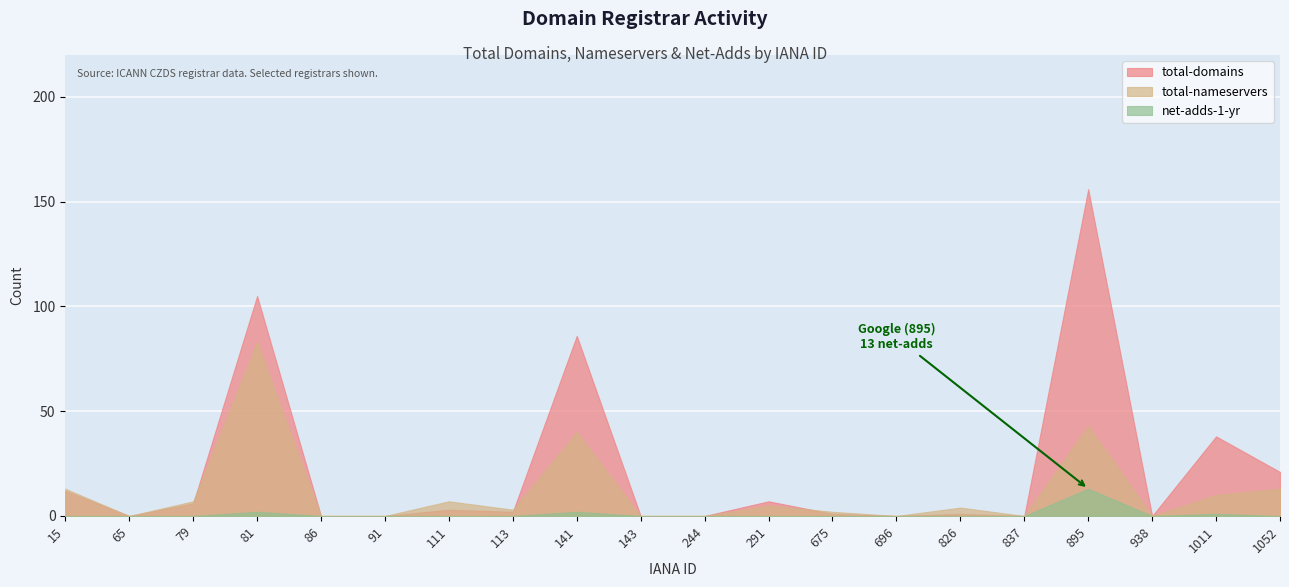

Is it true that total-domains equals 0 at 65?

True